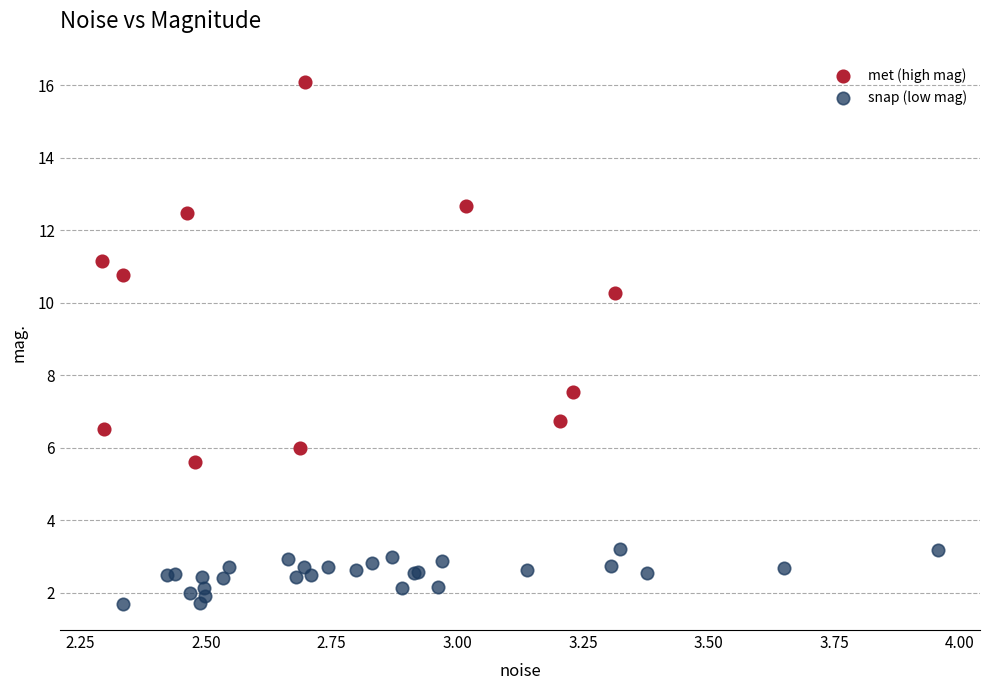

Which series has the widest spread of Y values?

met (high mag)